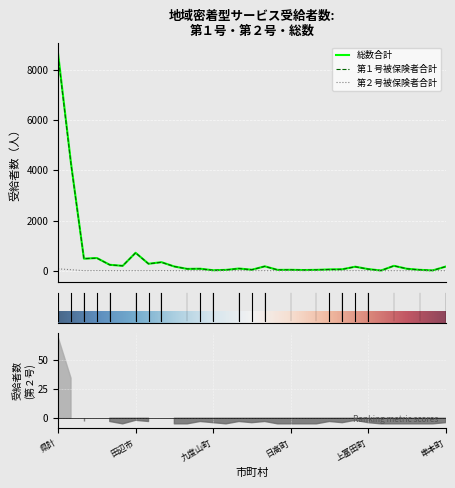

What is the difference between the second highest and second lowest values in the 第１号被保険者合計 series?

4228